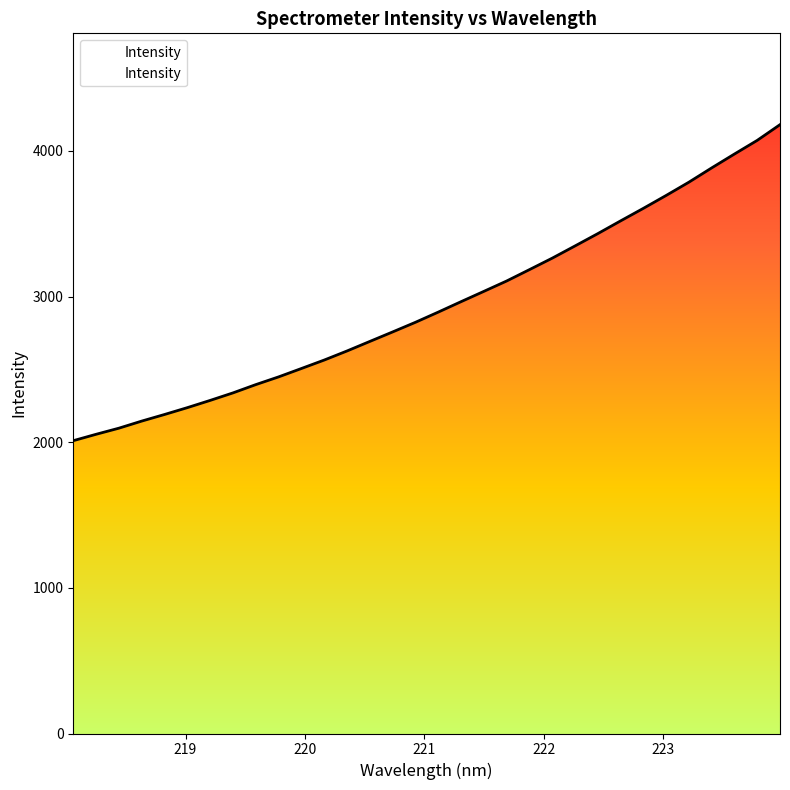

Reading left to right, transcribe all the data shown in this chart.

2010.6	2054.4	2096.4	2145.1	2190.5	2237.5	2287.2	2338.8	2395.7	2448.7	2506.2	2564.3	2626.6	2692.2	2757.3	2823.5	2893.4	2965.0	3035.8	3106.9	3185.0	3263.8	3347.6	3432.2	3519.6	3605.7	3694.4	3785.5	3883.6	3978.8	4072.6	4180.4